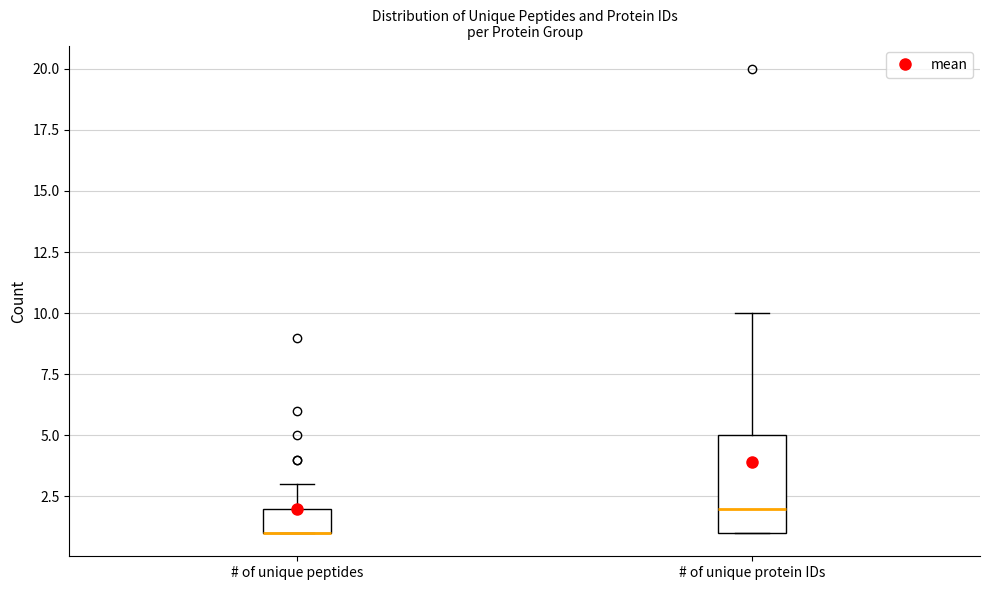

Where does the upper whisker of the box for # of unique protein IDs end on the y-axis? The values are not printed on the chart, so give them approximately, as read against the axis.

10